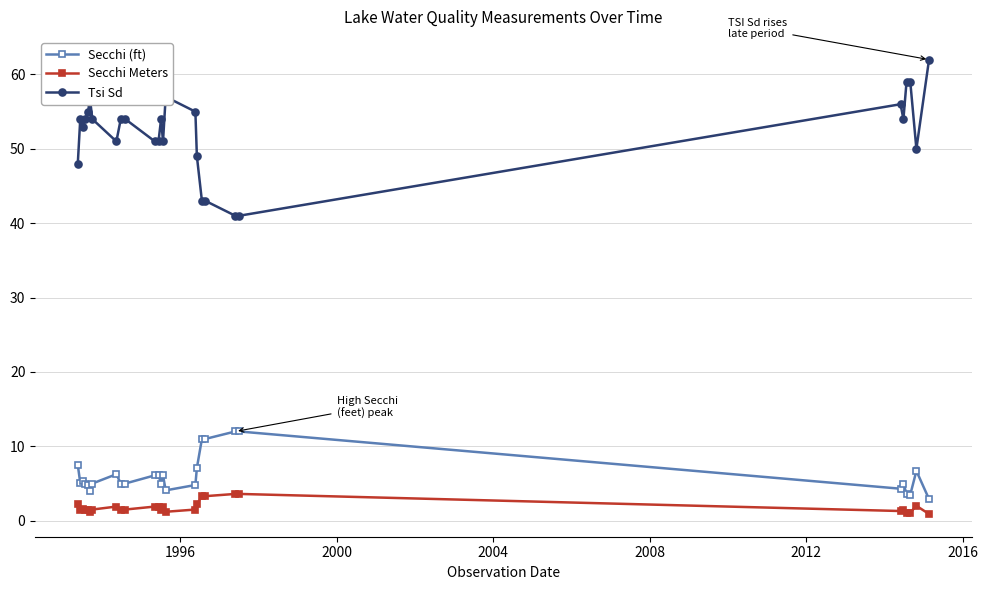

List the series in order of their peak value, lowest first.

Secchi Meters, Secchi (ft), Tsi Sd